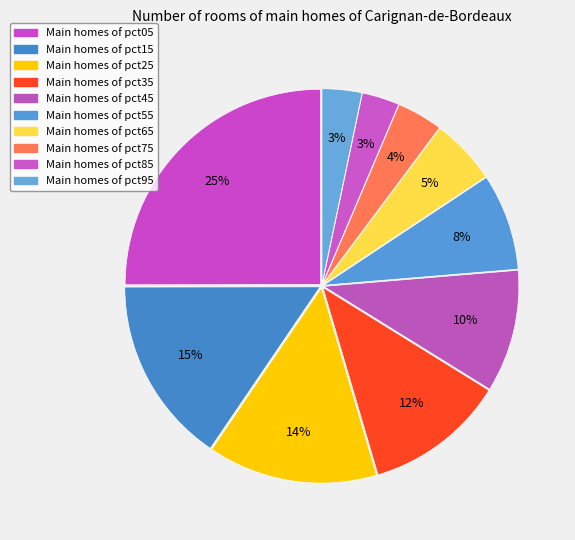

Which slice is the largest?

pct05